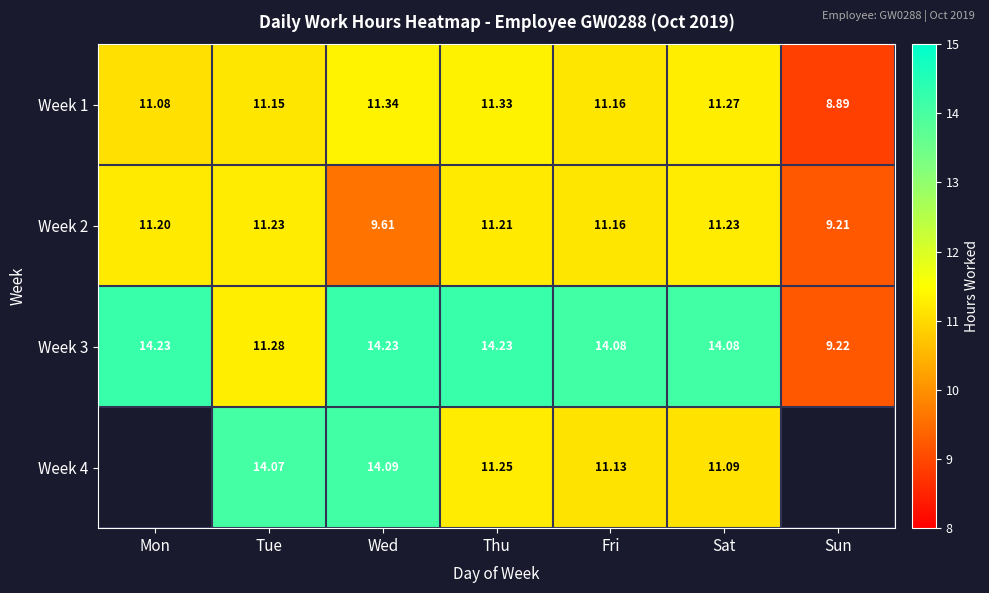

What is the difference between the highest and lowest values at Sat?

3.0